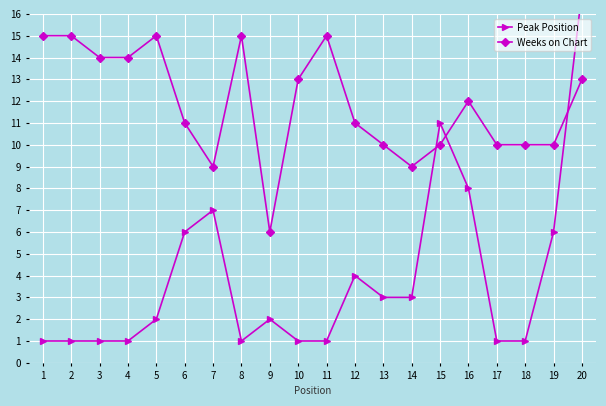

What are all the series names shown in the legend?

Peak Position, Weeks on Chart